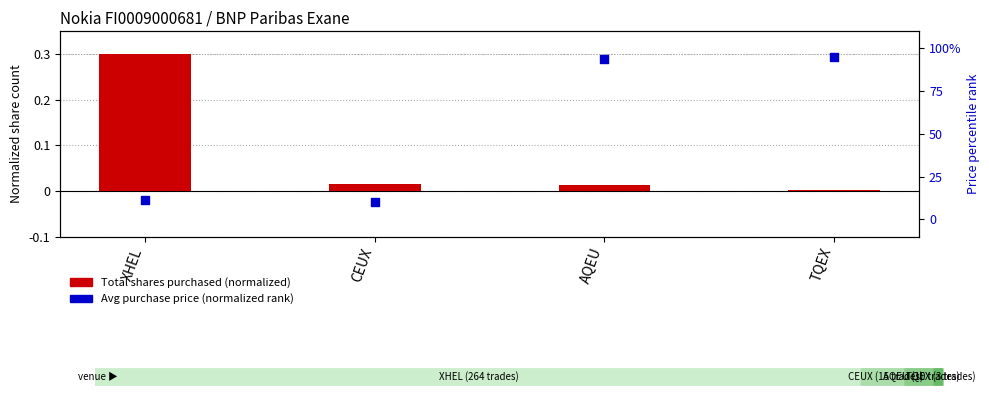

What is the total value across all series at XHEL?

11.9